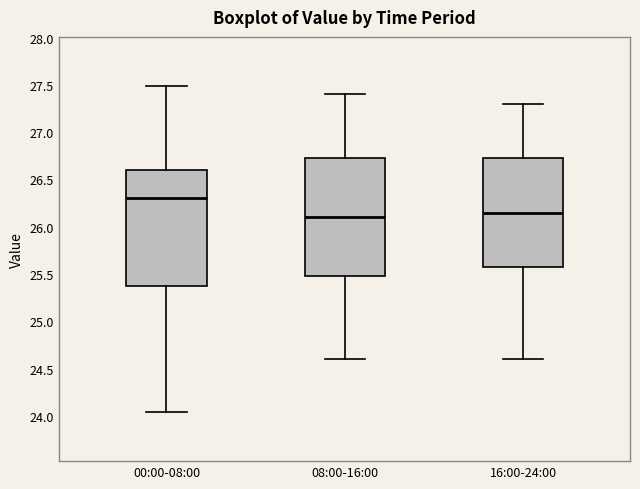

Reading left to right, read every box against the y-axis: the position of its median line, the range the box covers, and the ends of its whiskers. The values are not printed on the chart, so give them approximately, as read against the axis.

00:00-08:00: median 26.30, box 25.35 to 26.60, whiskers 24.05 to 27.50
08:00-16:00: median 26.10, box 25.50 to 26.75, whiskers 24.60 to 27.40
16:00-24:00: median 26.15, box 25.60 to 26.75, whiskers 24.60 to 27.30